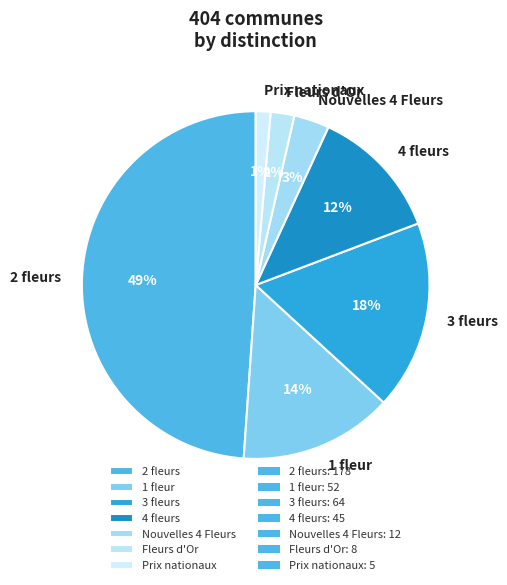

Does Fleurs d'Or represent more than half of the total?

No